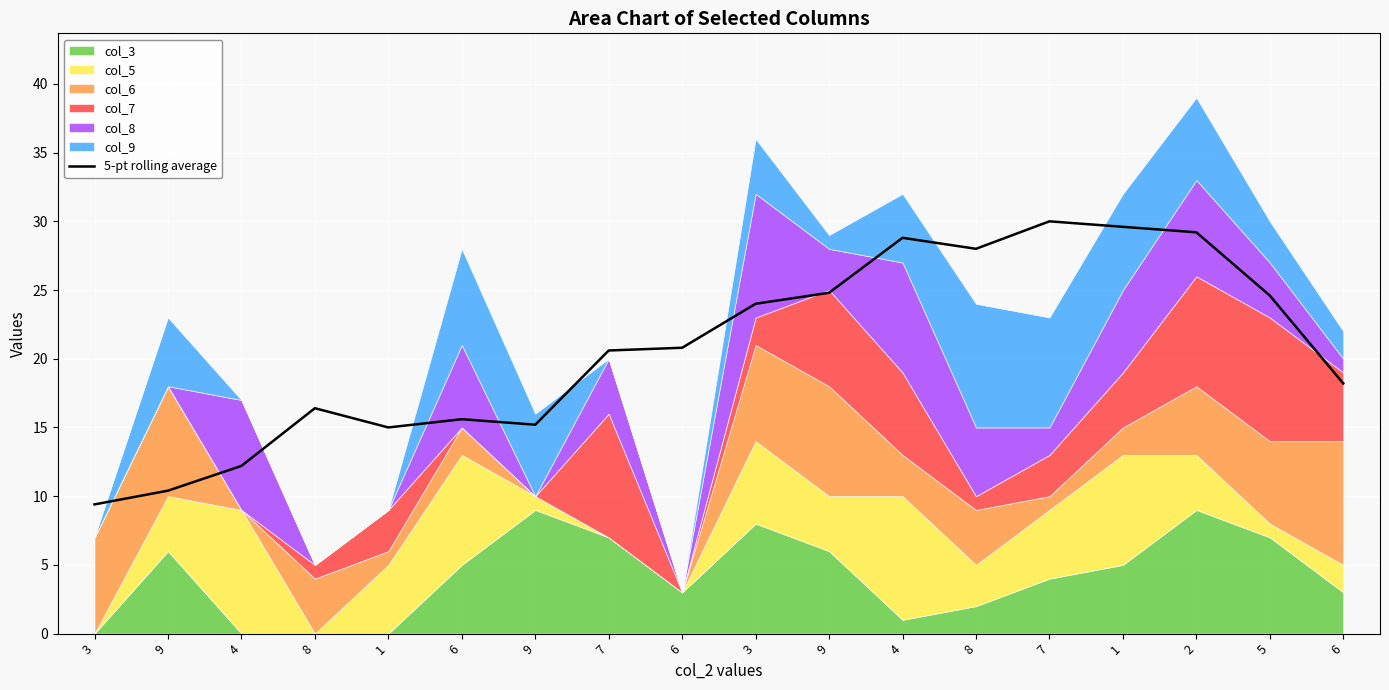

Reading right to left, list all the values displayed in this chart.

6=18.2	5=24.6	2=29.2	1=29.6	7=30.0	8=28.0	4=28.8	9=24.8	3=24.0	6=20.8	7=20.6	9=15.2	6=15.6	1=15.0	8=16.4	4=12.2	9=10.4	3=9.4